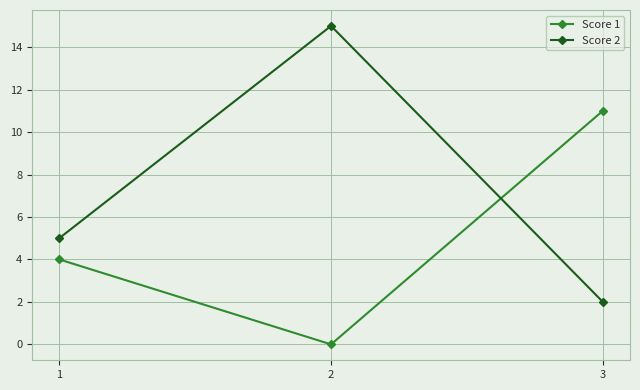

At which category is the sum across all series the highest?

2